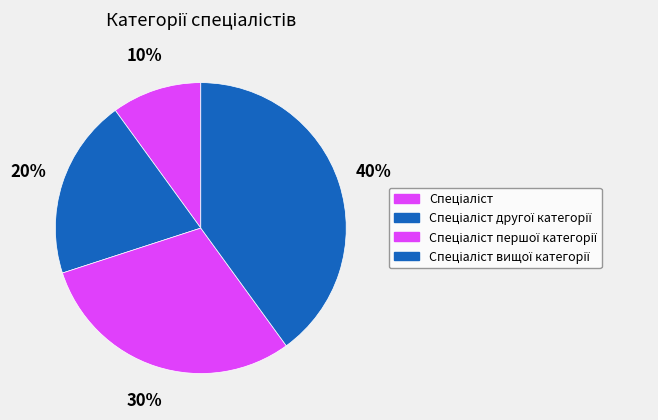

True or false: Спеціаліст другої категорії accounts for 20% of the total.

True